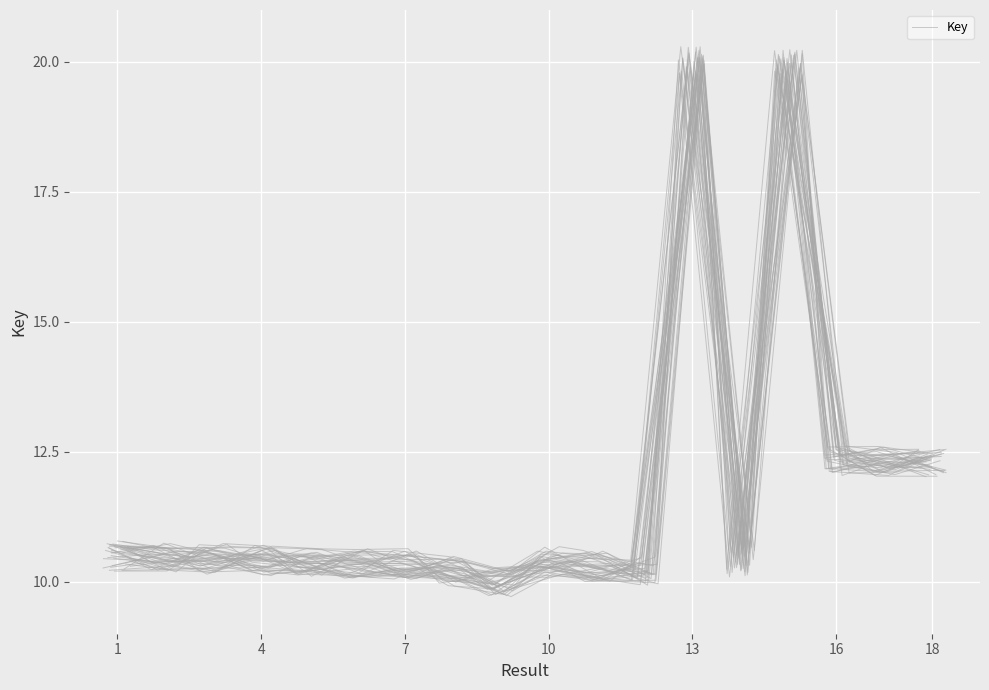

What is the average value?

11.7